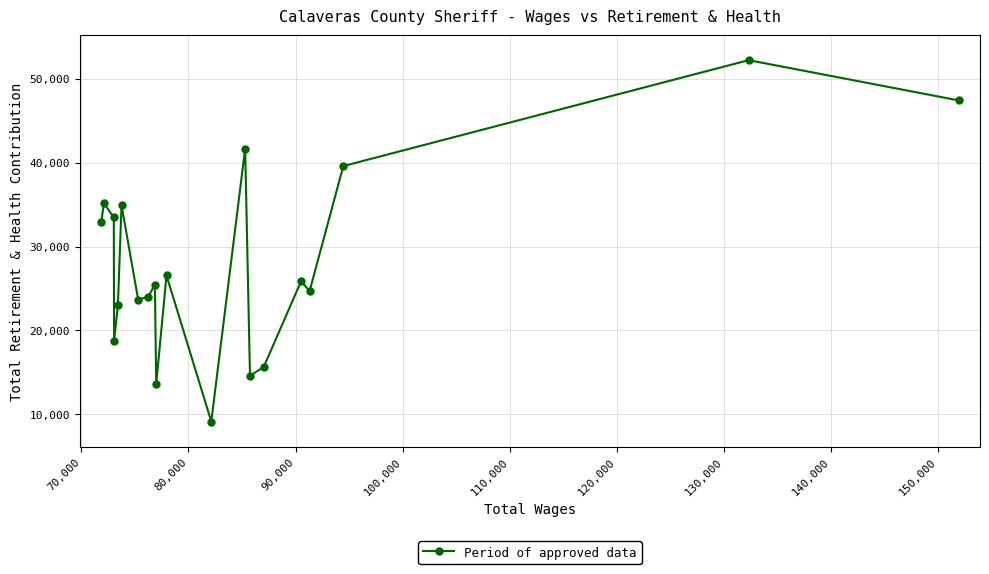

What is the value of the 2nd point from the left?

35142